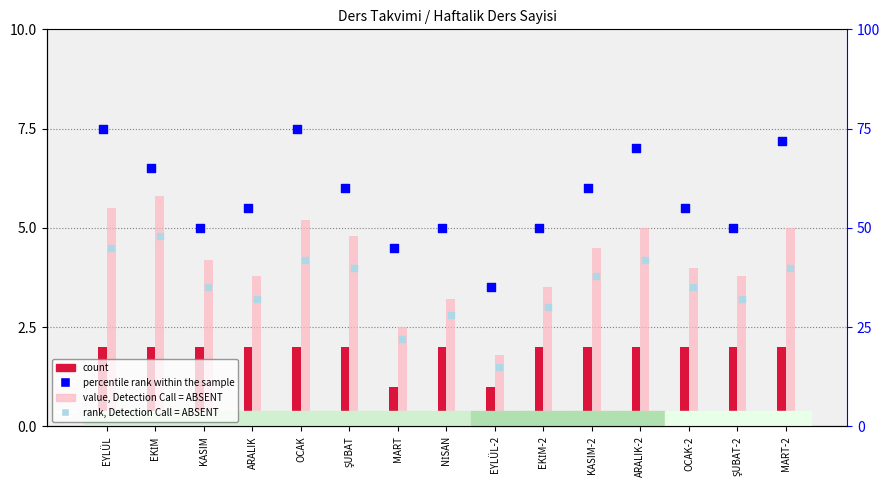

Which series has the largest Y range (max minus min)?

value, Detection Call = ABSENT